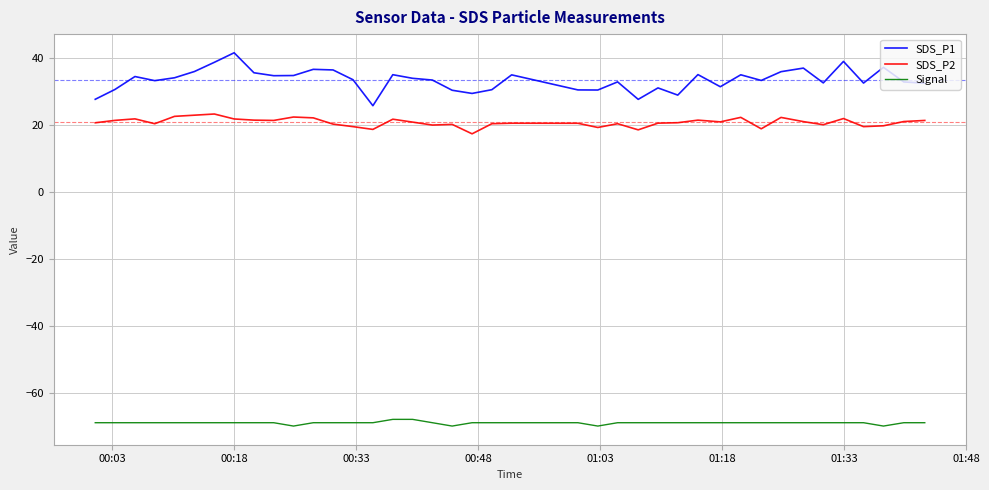

Which series has the widest spread of values?

SDS_P1